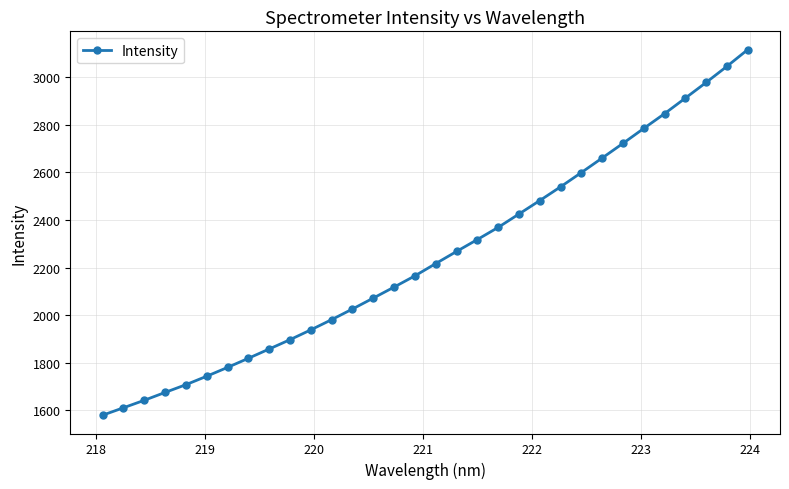

How many lines are shown in the chart?

1